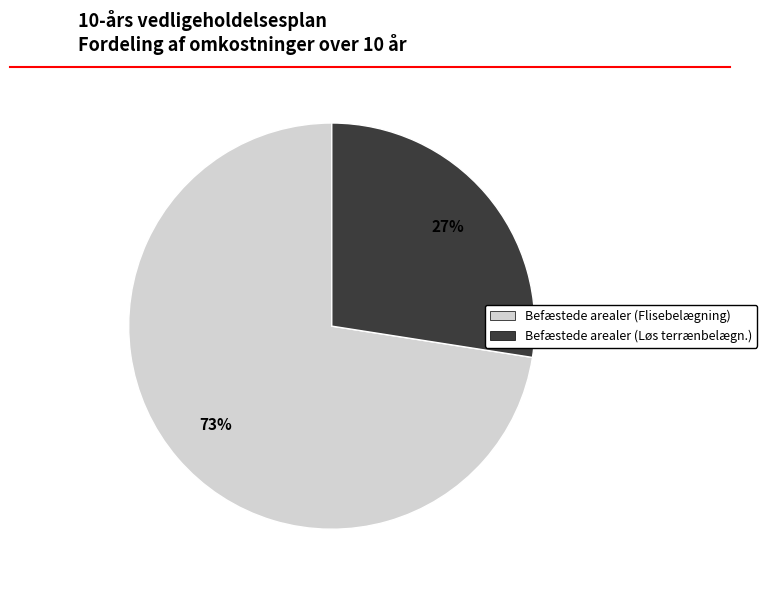

Is there a majority slice in this chart?

Yes